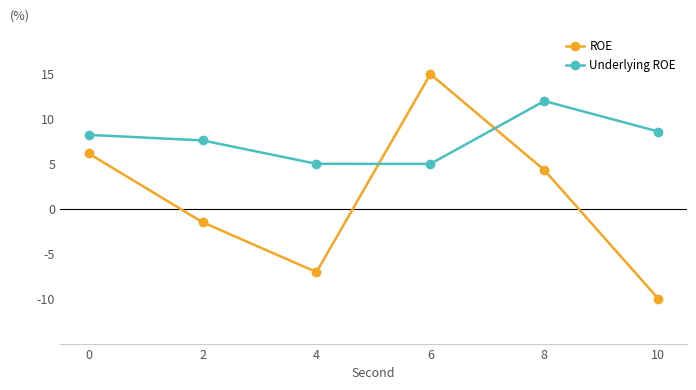

How many data points in ROE are less than 4?

3